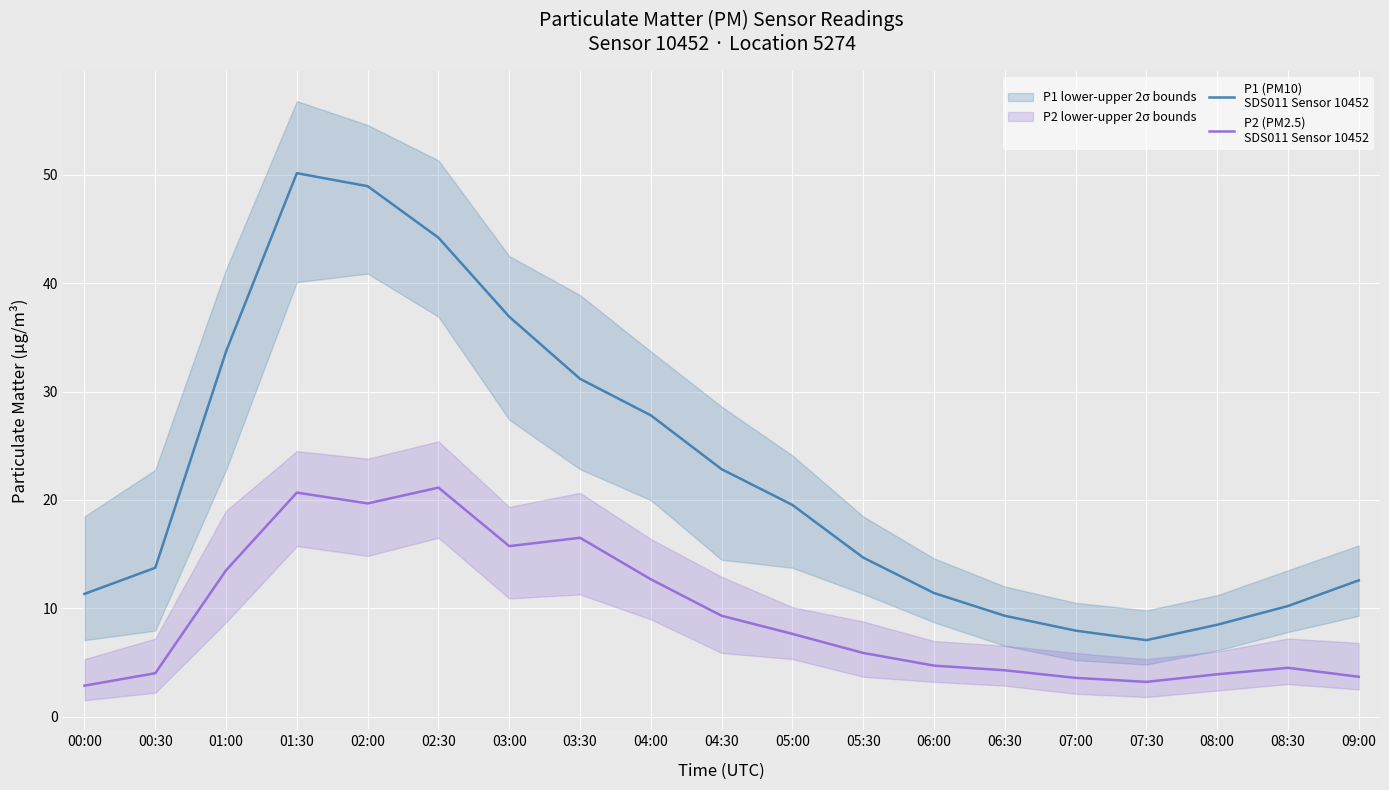

What is the spread (max minus min) of values at 09:00?

8.9